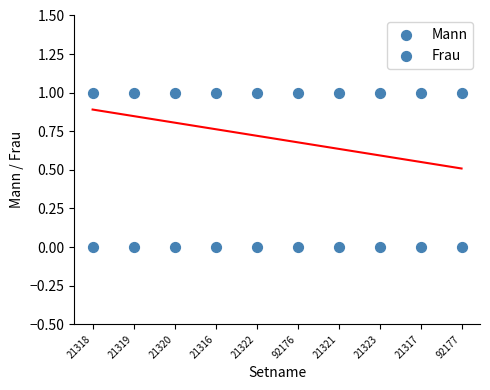

Count the number of points in this scatter plot.

20